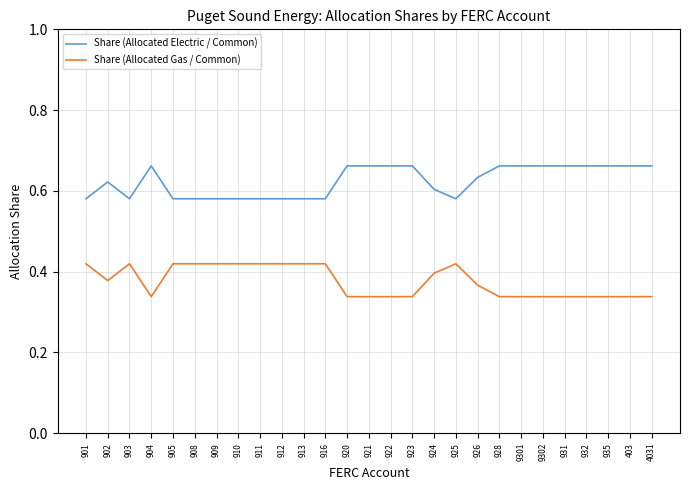

Does the chart have visible grid lines?

Yes